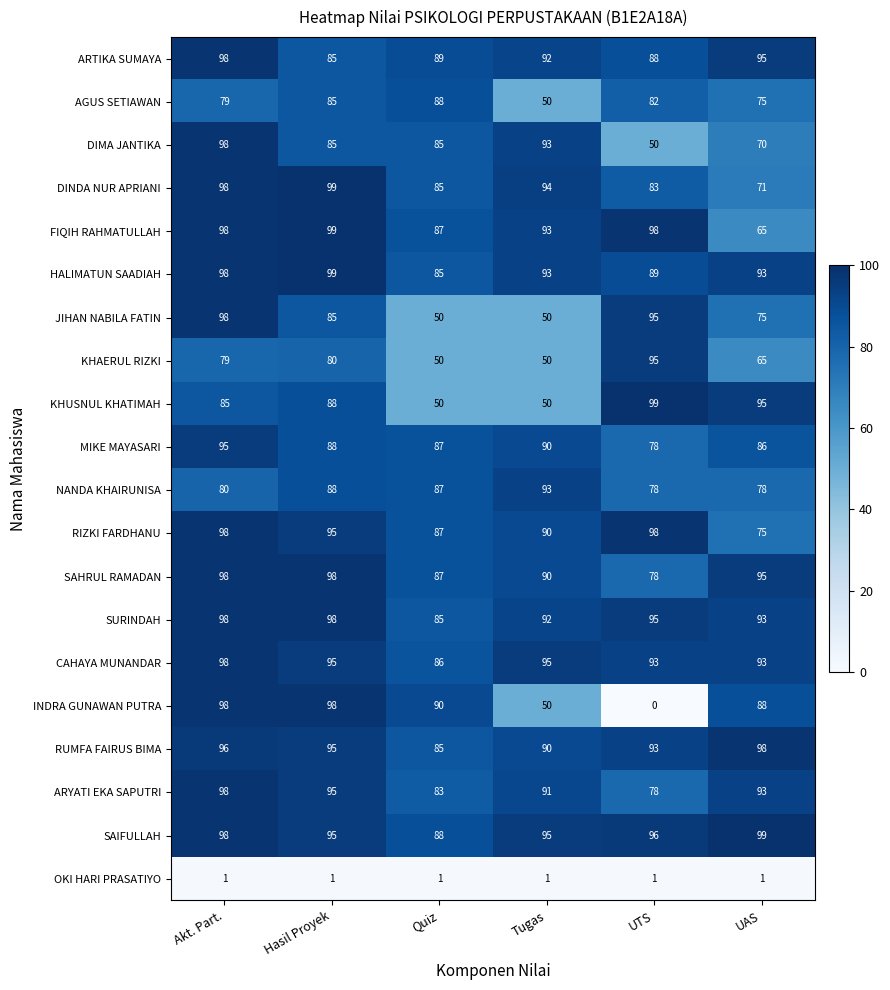

How many distinct data groups are displayed?

20